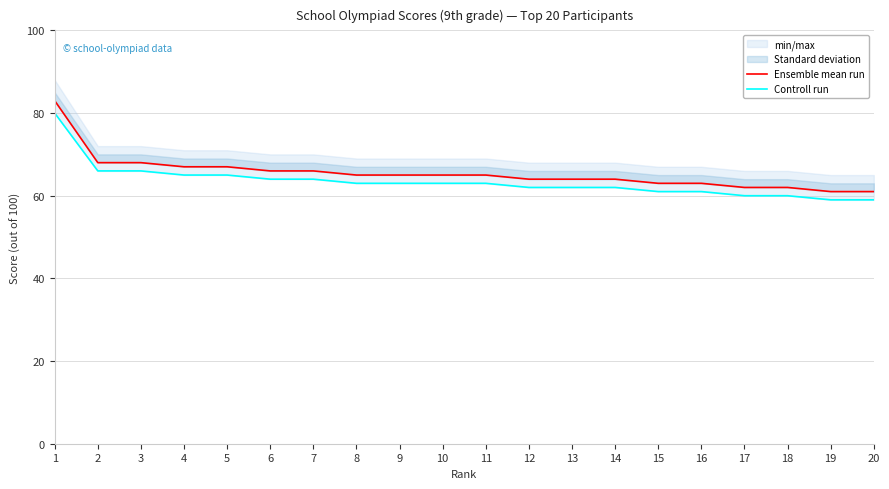

Which label corresponds to the smallest value in the chart?

19